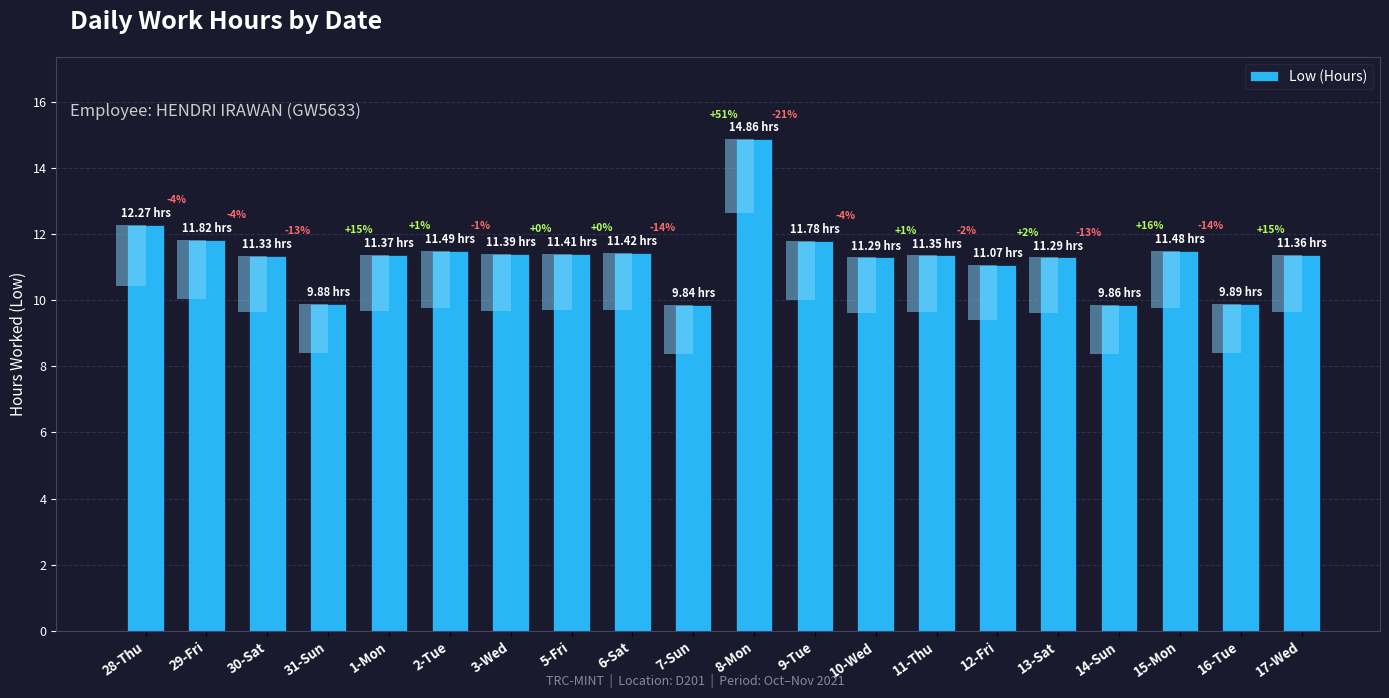

Read the value at 7-Sun.

9.8